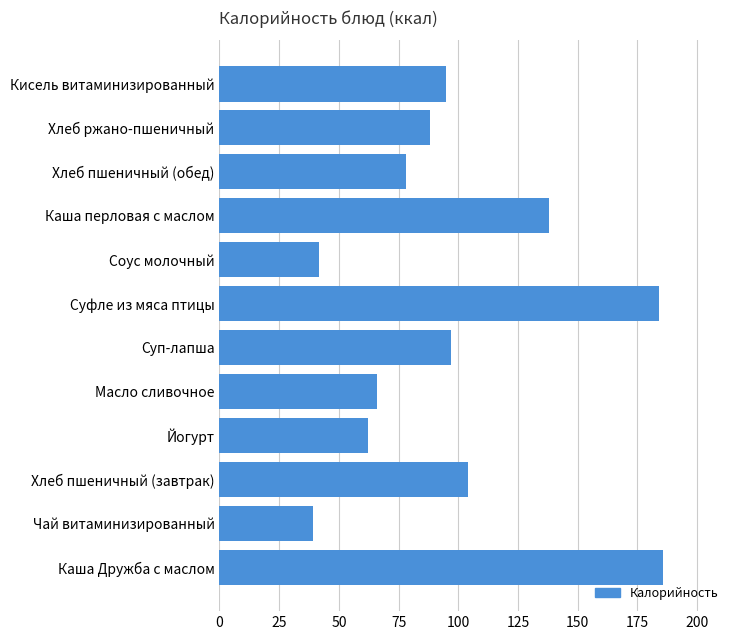

What is the sum of all values?

1178.8